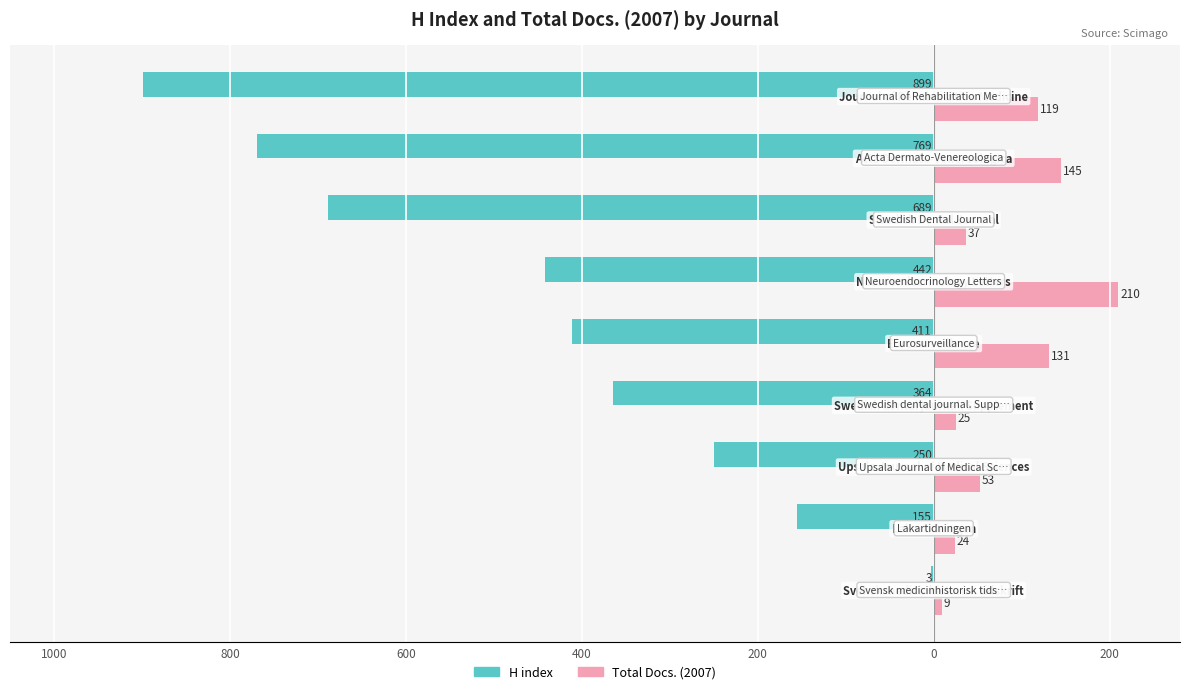

What are all the series names shown in the legend?

H index, Total Docs. (2007)